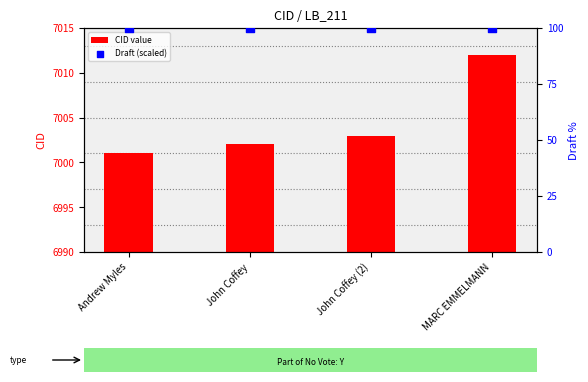

Is the value of CID value at Andrew Myles greater than the value of Draft (scaled) at MARC EMMELMANN?

Yes